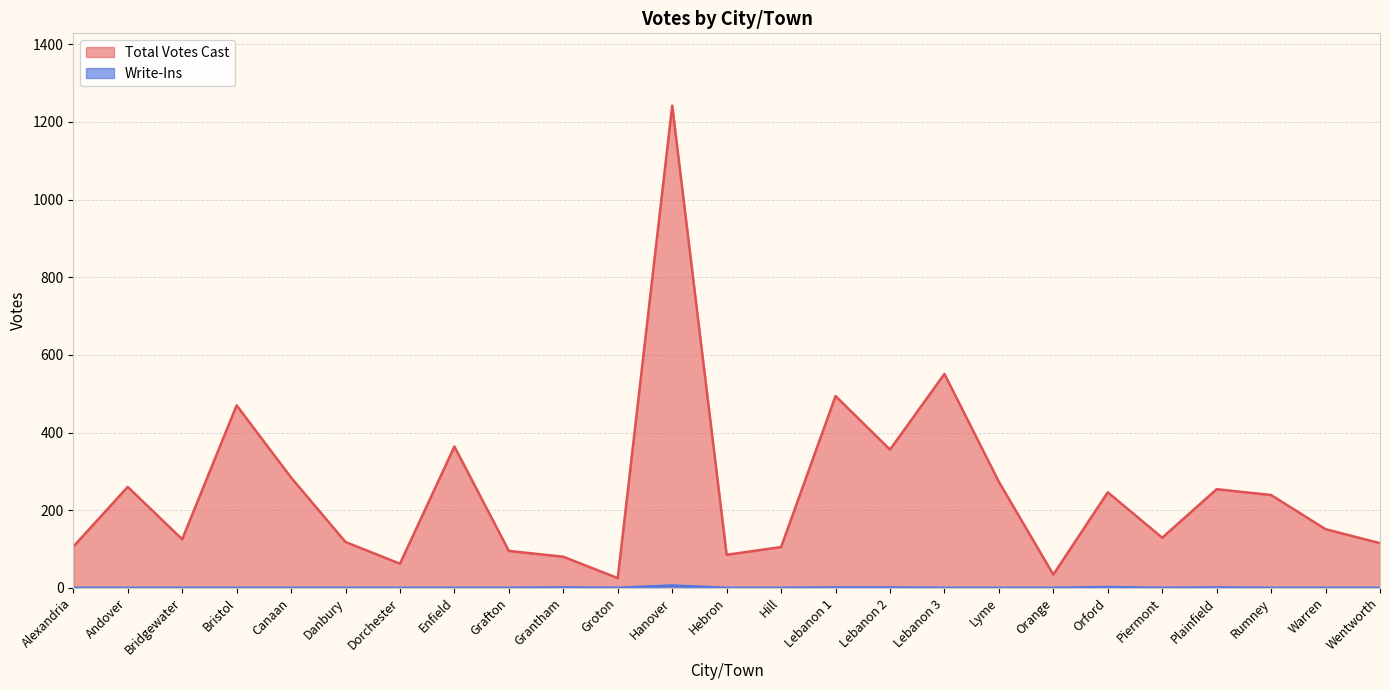

What are all the series names shown in the legend?

Total Votes Cast, Write-Ins